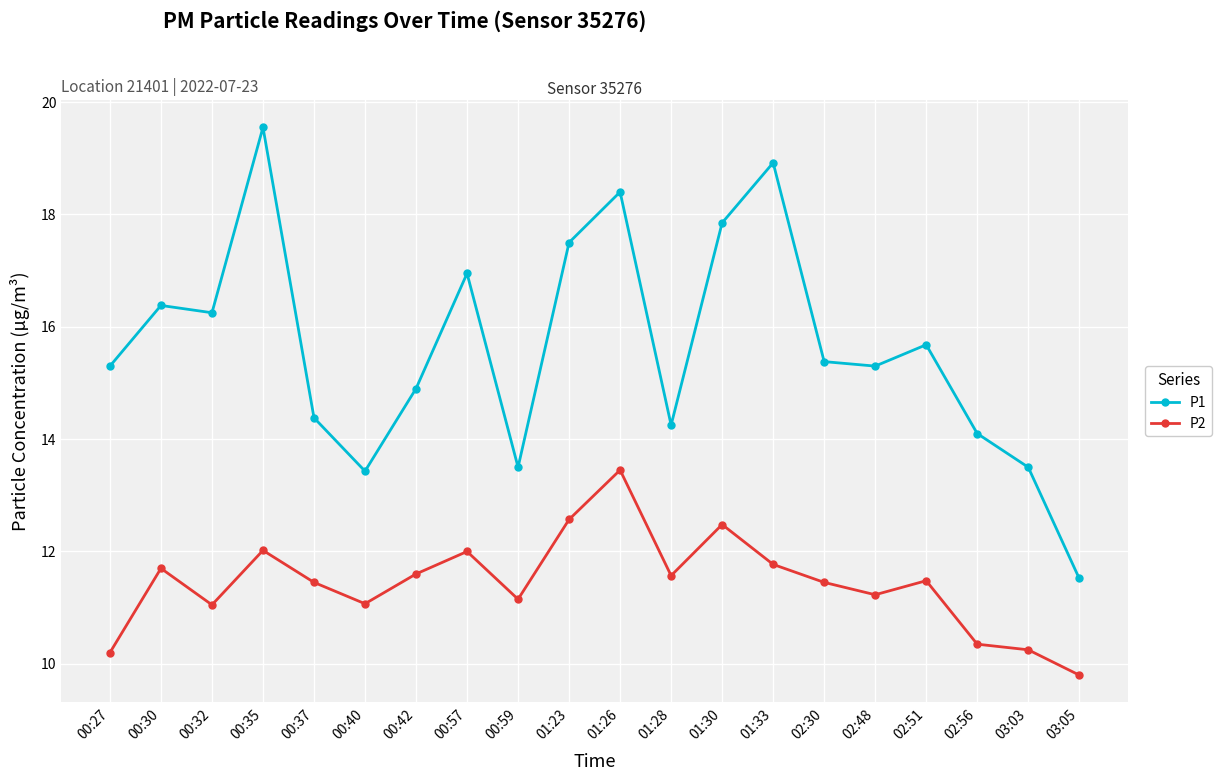

The value of P1 at 01:26 is 29.5. True or false?

False